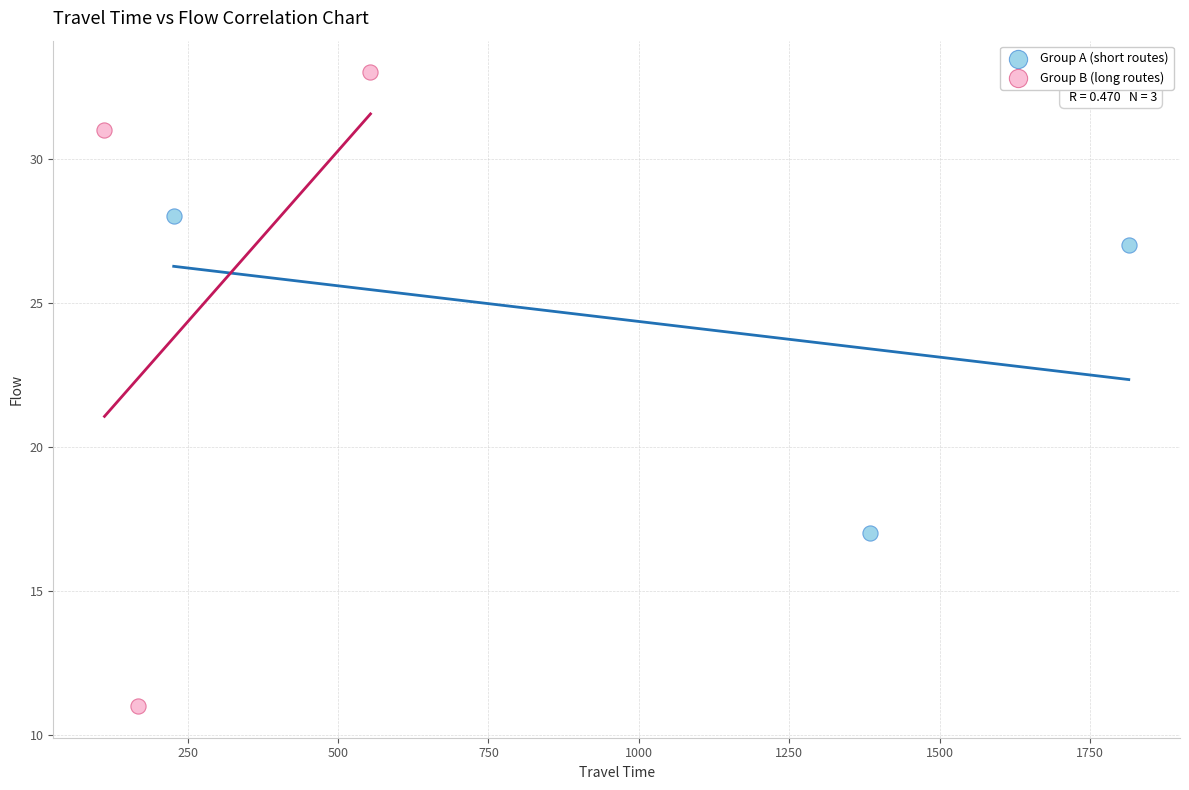

Which series contains the highest Y value?

Group B (long routes)